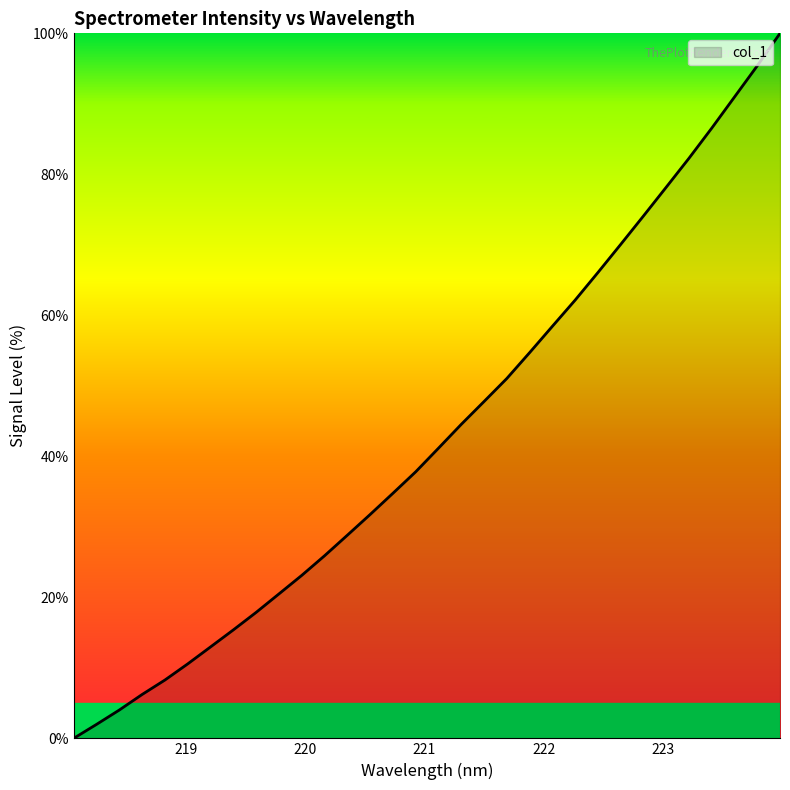

What is the maximum value shown in the chart?

100.0